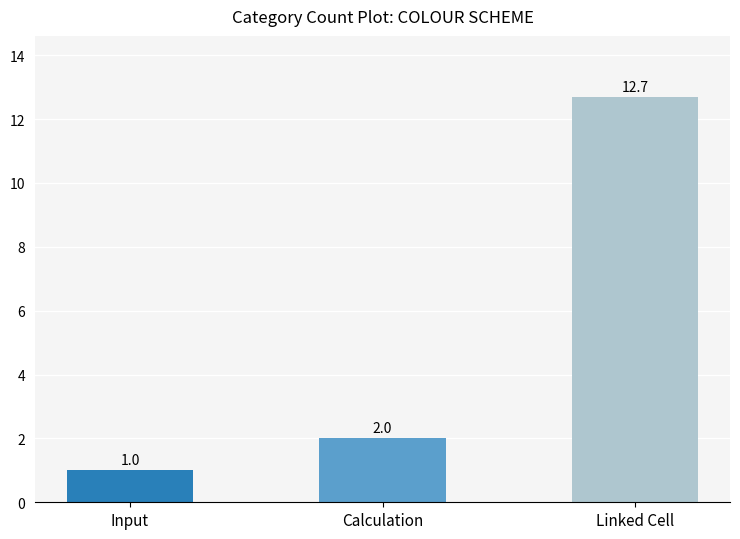

Which has a higher value, Input or Linked Cell?

Linked Cell